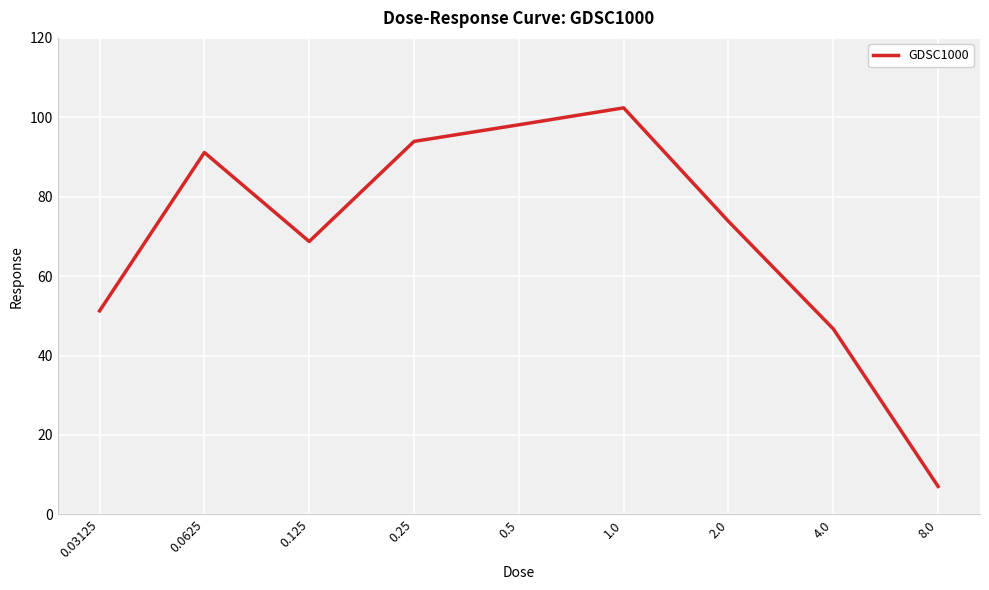

True or false: the data has more than 1 interior local peaks.

True